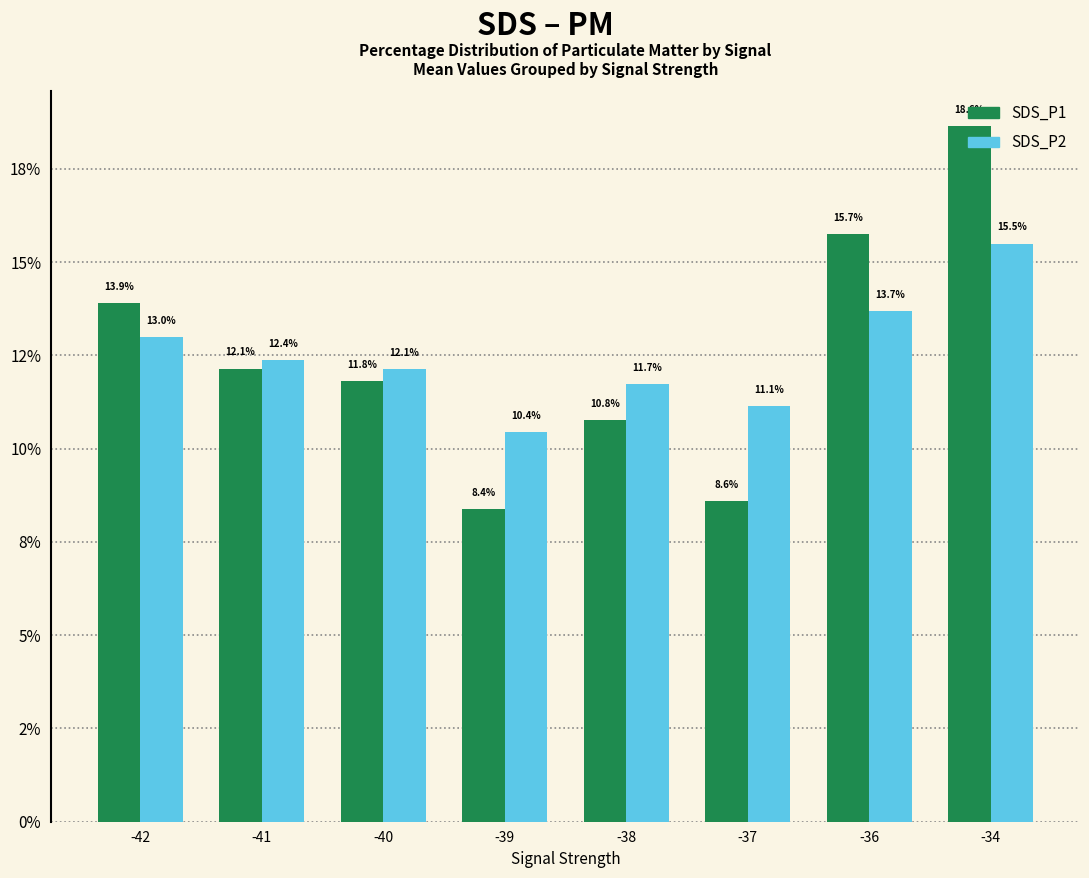

At -34, list the series in order from smallest to largest.

SDS_P2, SDS_P1